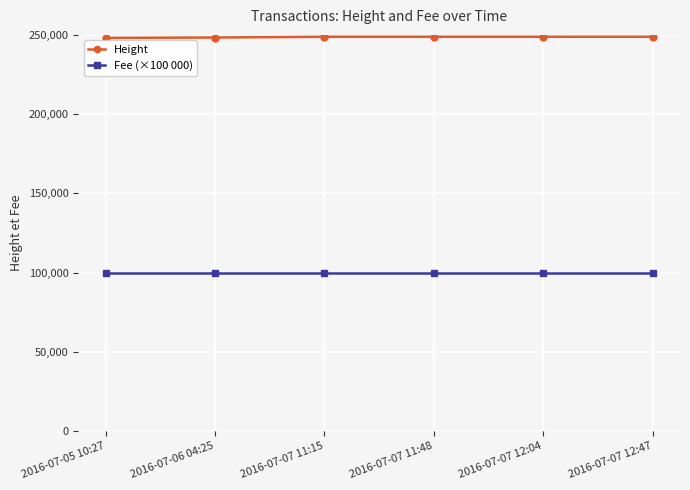

Is it true that Height equals 248347 at 2016-07-06 04:25?

True